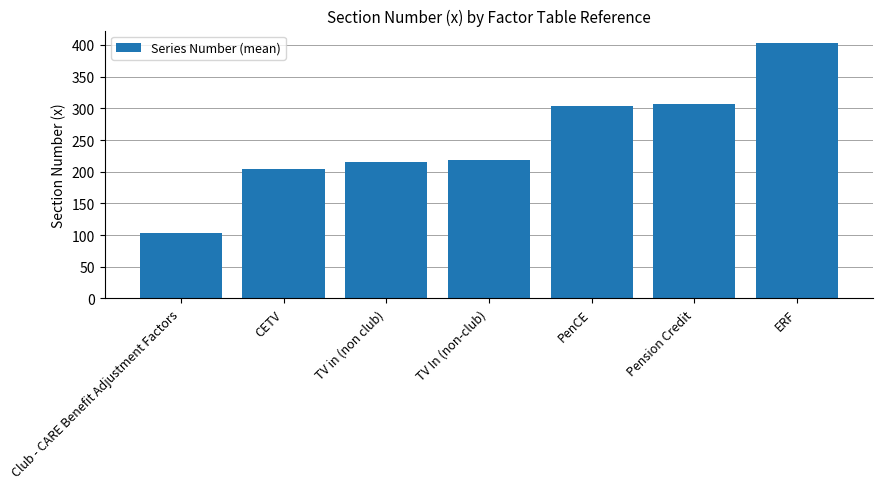

True or false: the data shows 215.5 at TV in (non club).

True